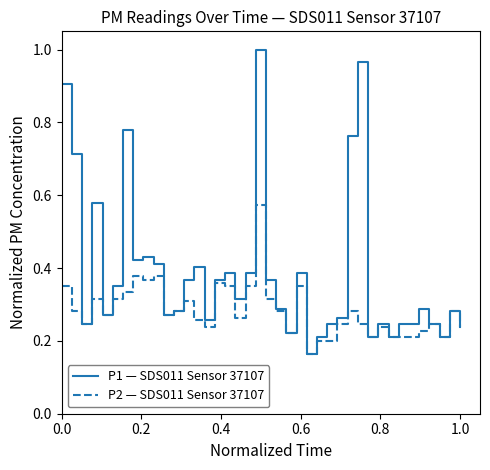

What is the sum of all P2 — SDS011 Sensor 37107 values?

11.3